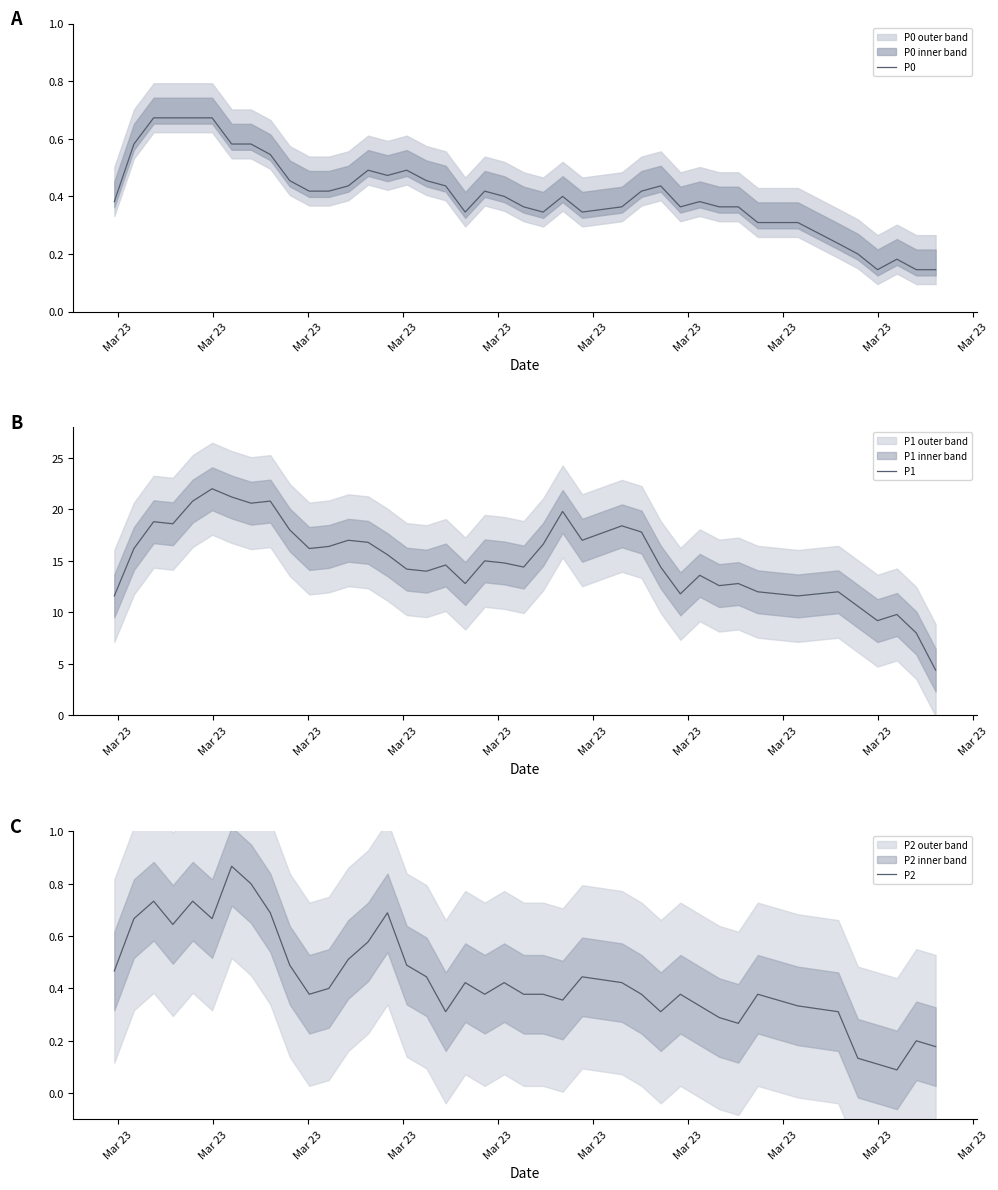

What is the highest value of the P1 series?

22.0